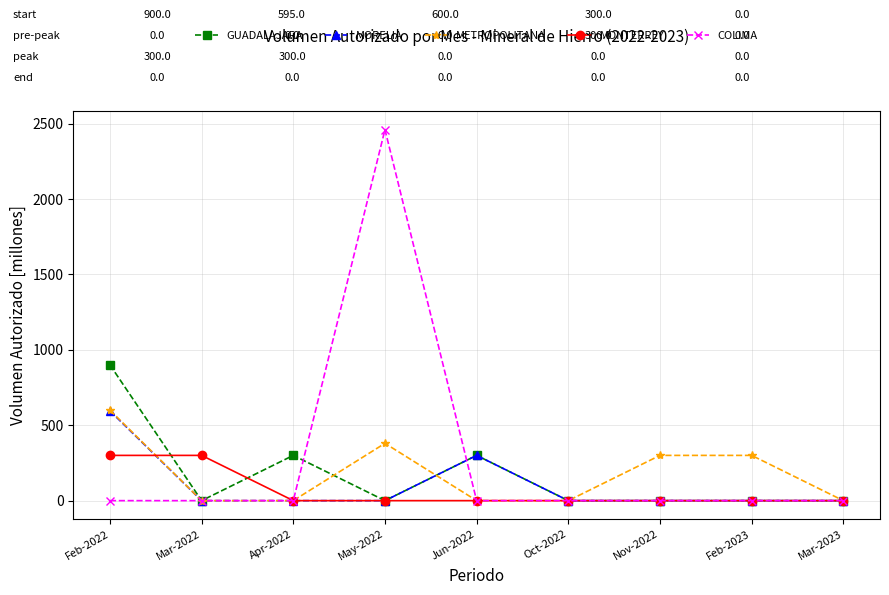

Which series has the largest total across all categories?

COLIMA